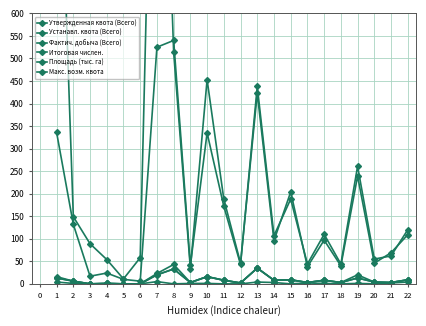

Rank the series by their maximum value, from lowest to highest.

Фактич. добыча (Всего), Утвержденная квота (Всего), Устанавл. квота (Всего), Макс. возм. квота, Итоговая числен., Площадь (тыс. га)